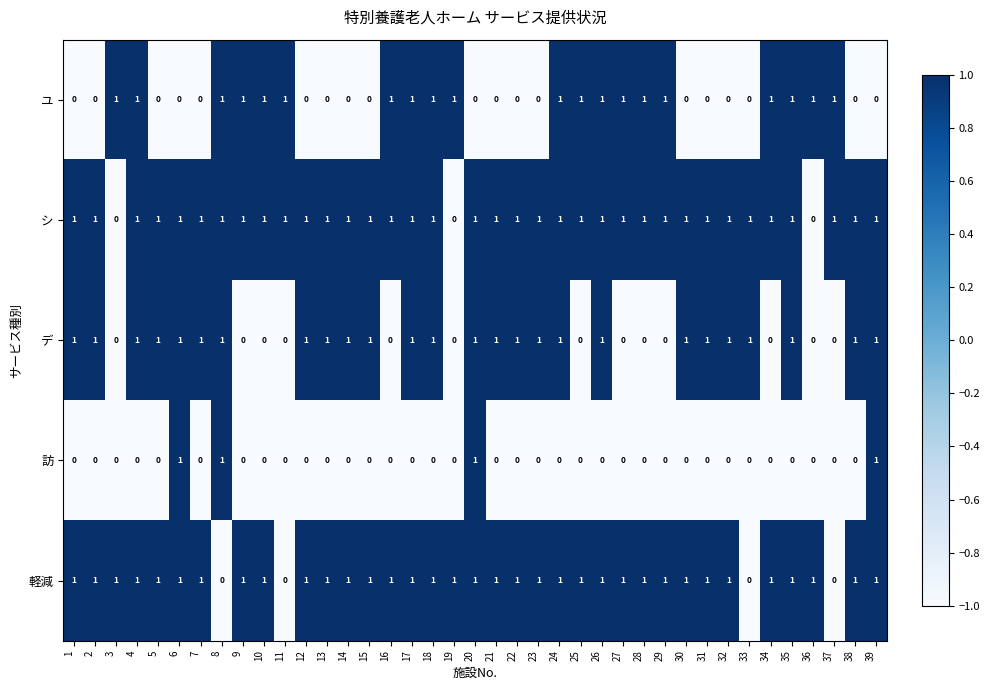

What is the maximum value shown in the chart?

1